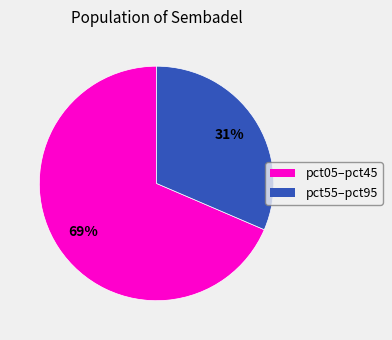

Is there a majority slice in this chart?

Yes